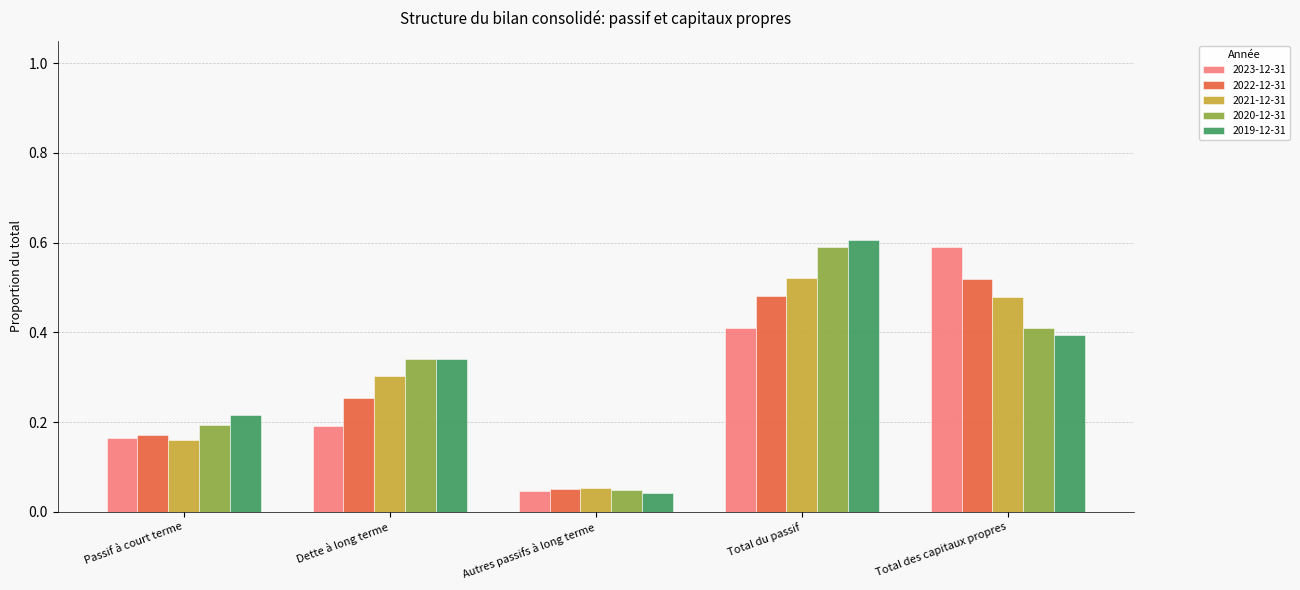

Between Passif à court terme and Dette à long terme, which series saw the biggest shift?

2020-12-31